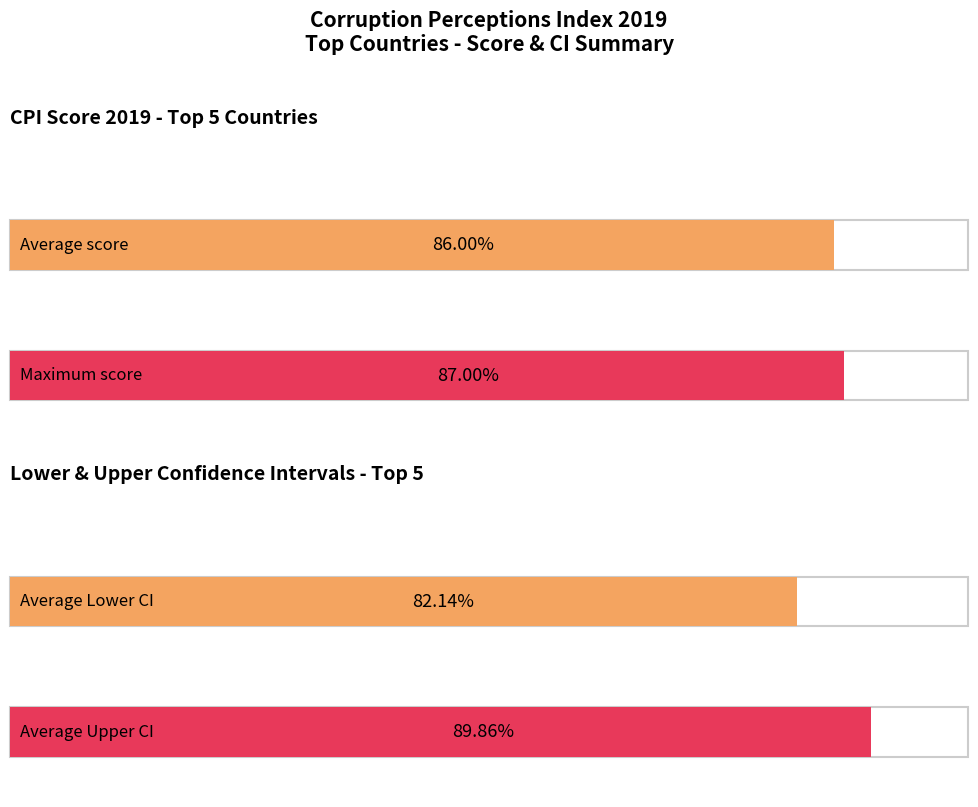

Rank the series by their maximum value, from lowest to highest.

Lower CI, CPI score 2019, Upper CI